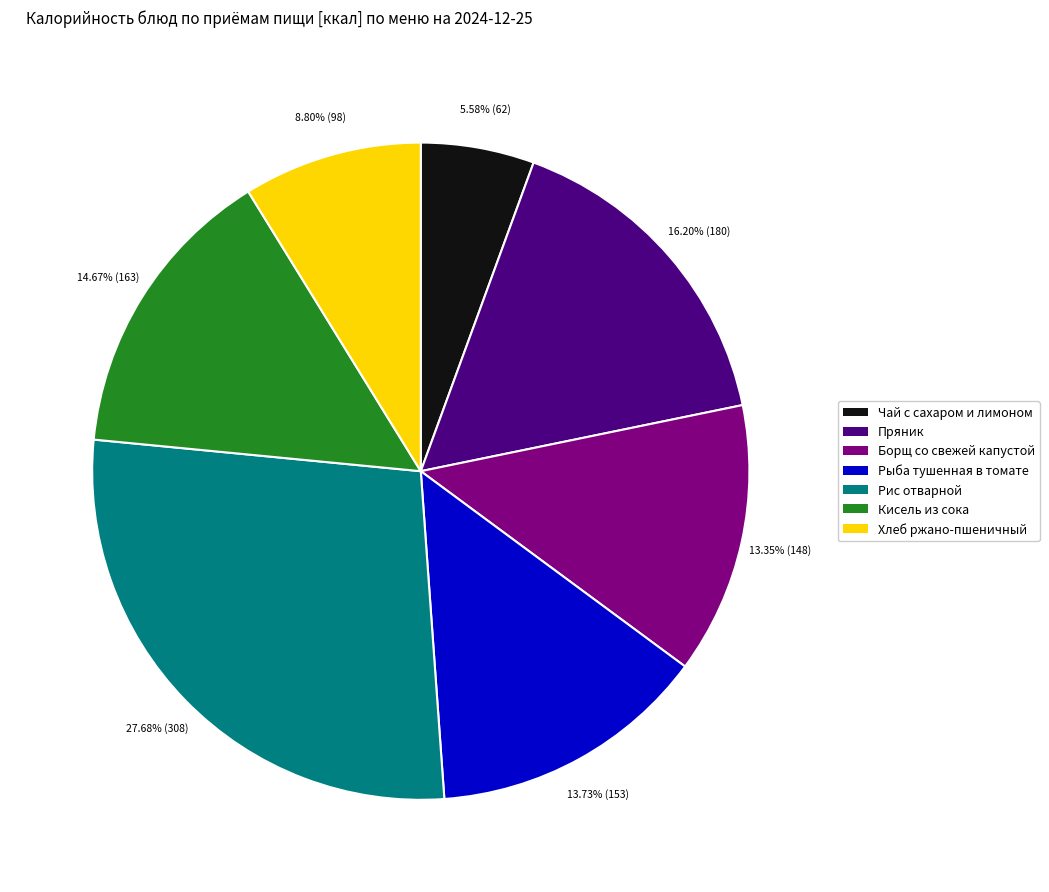

To the nearest percent, what is the combined percentage of Рис отварной and Чай с сахаром и лимоном?

33%